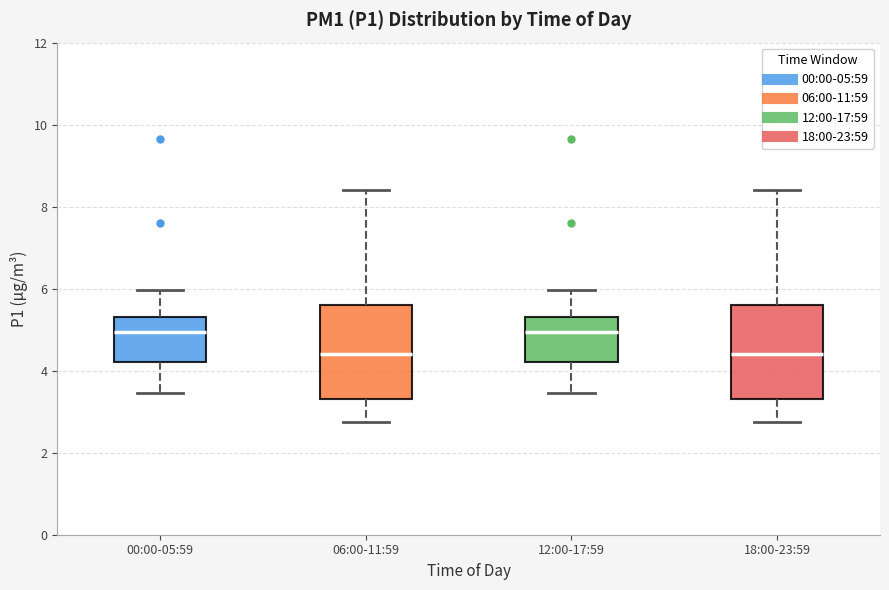

Reading left to right, read every box against the y-axis: the position of its median line, the range the box covers, and the ends of its whiskers. The values are not printed on the chart, so give them approximately, as read against the axis.

00:00-05:59: median 5.0, box 4.2 to 5.4, whiskers 3.4 to 6.0
06:00-11:59: median 4.4, box 3.2 to 5.6, whiskers 2.8 to 8.4
12:00-17:59: median 5.0, box 4.2 to 5.4, whiskers 3.4 to 6.0
18:00-23:59: median 4.4, box 3.2 to 5.6, whiskers 2.8 to 8.4